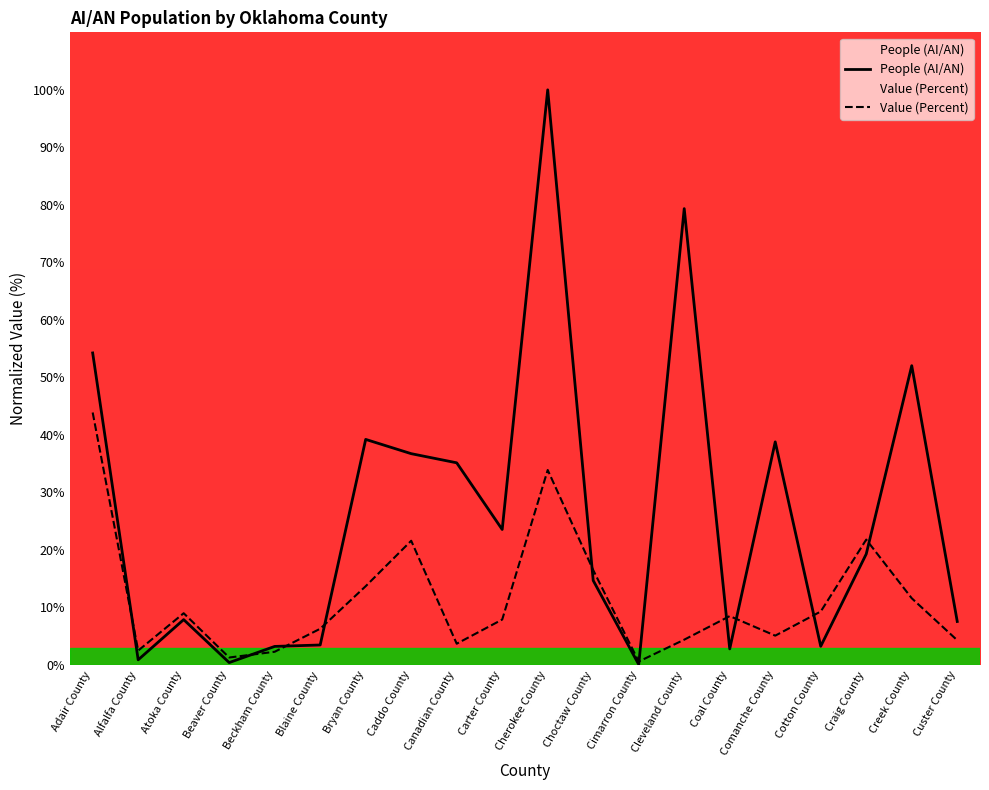

Which category has the lowest value in the People (AI/AN) series?

Cimarron County